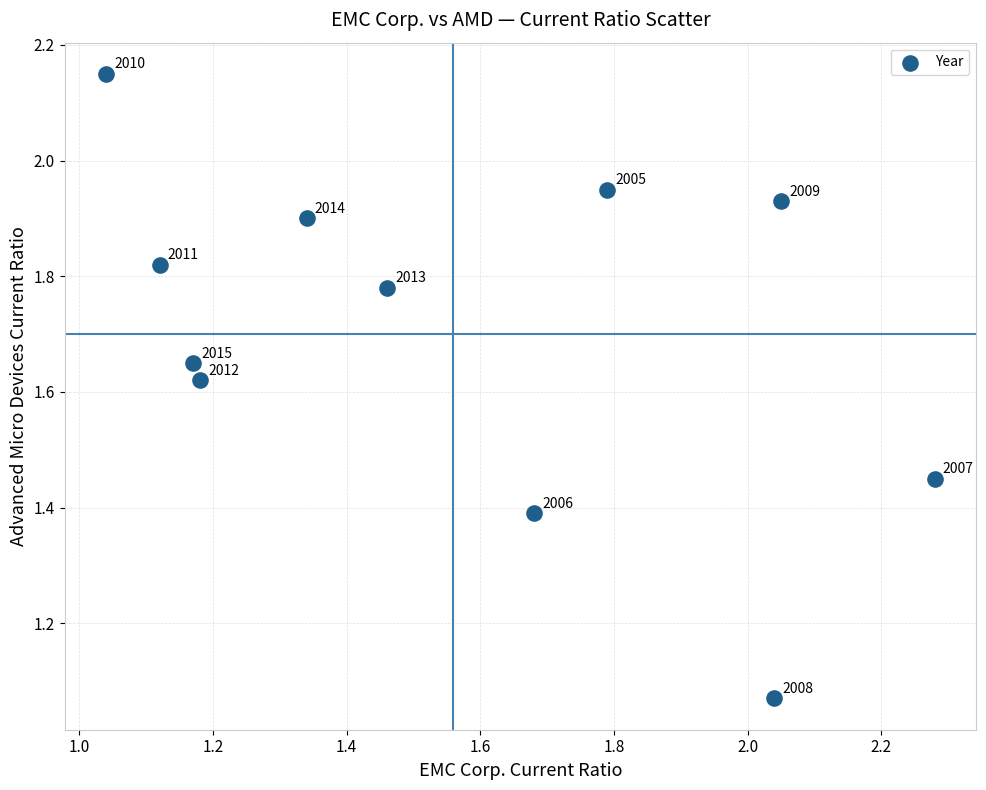

What is the range of X values (max minus min)?

1.2